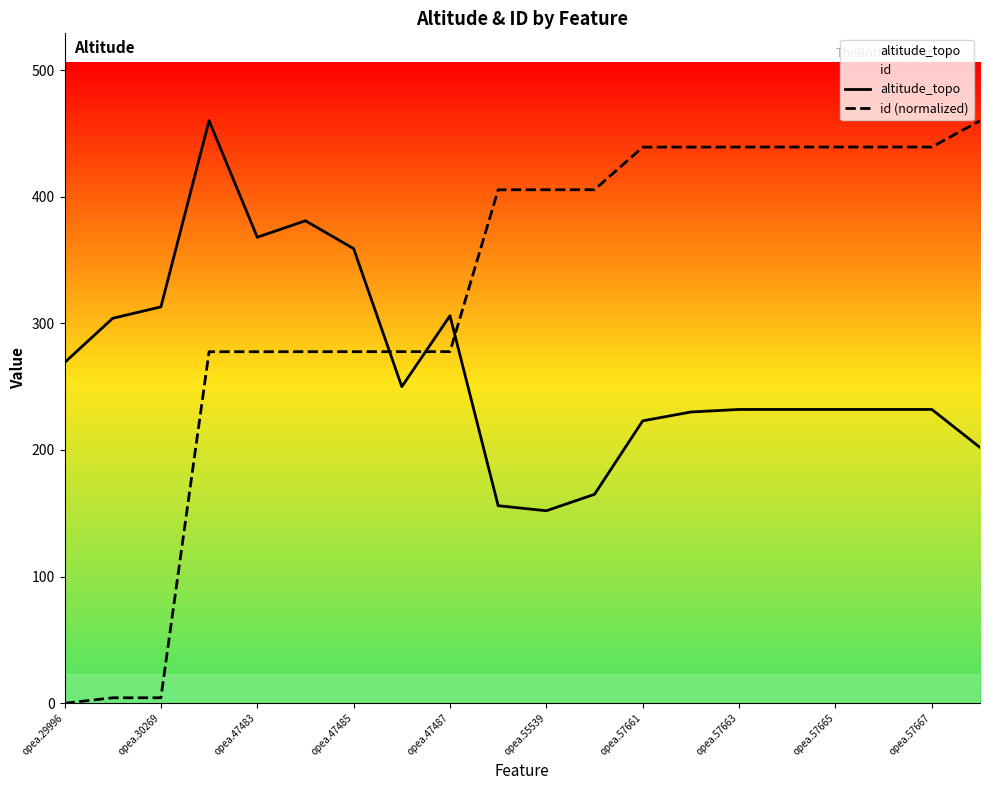

How many data points in altitude_topo are less than 232?

6